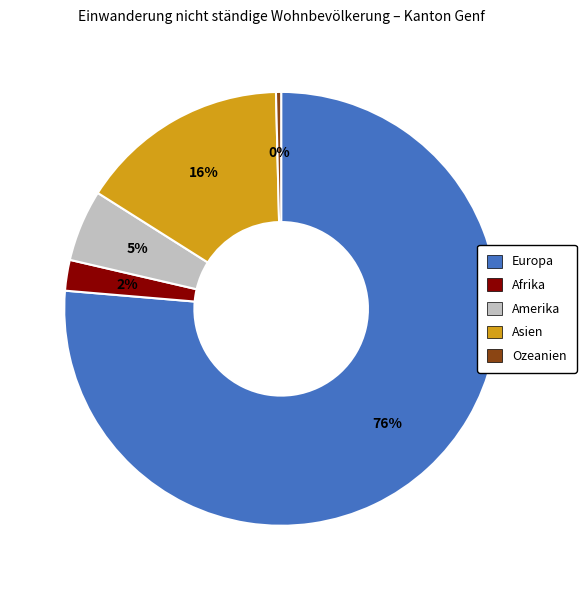

To the nearest percent, what portion does Amerika represent?

5%